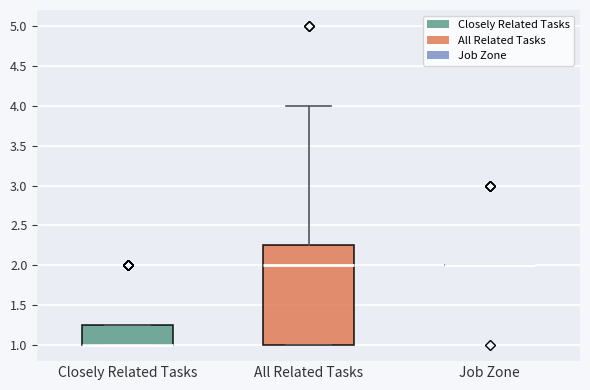

Reading left to right, transcribe this box plot: for each box, give where its median line is, the range the box spans, and where its two whiskers end, as read against the y-axis. The values are not printed on the chart, so give them approximately, as read against the axis.

Closely Related Tasks: median 1.00 (drawn on the box's lower edge), box 1.00 to 1.25, whiskers 1.00 to 1.25
All Related Tasks: median 2.00, box 1.00 to 2.25, whiskers 1.00 to 4.00
Job Zone: box collapsed to a line at 2.00, whiskers 2.00 to 2.00